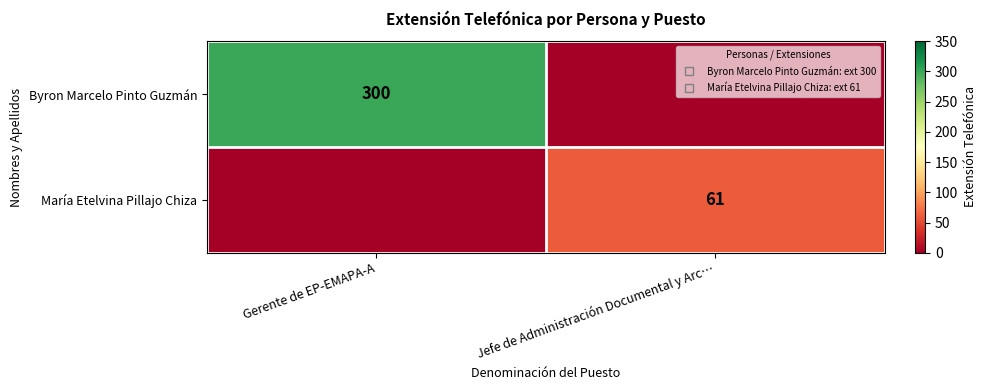

What is the sum of the María Etelvina Pillajo Chiza values at Gerente de EP-EMAPA-A and Jefe de Administración Documental y Arc…?

61